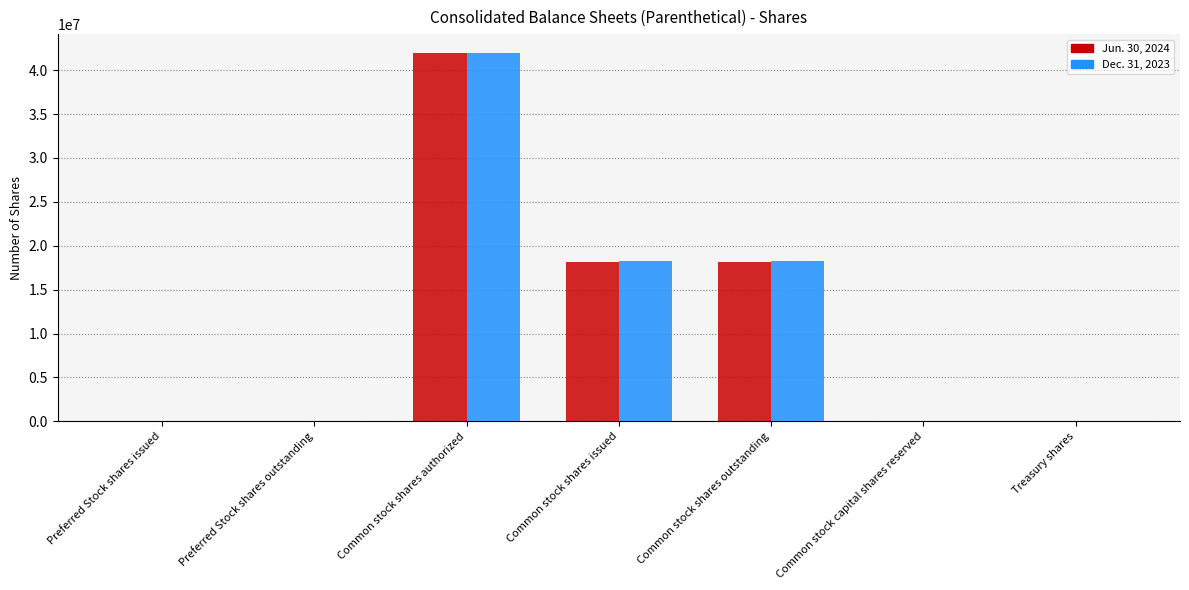

Count the number of data series in this chart.

2